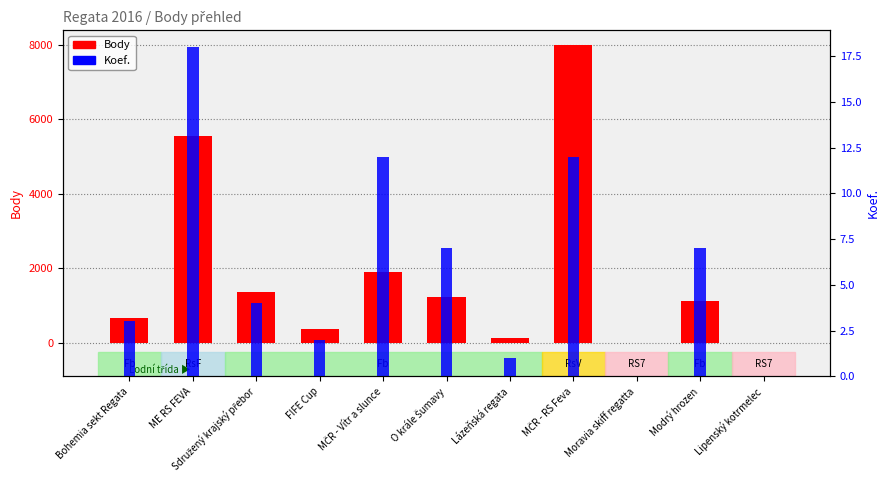

Between Modrý hrozen and MČR - RS Feva, which is larger?

MČR - RS Feva